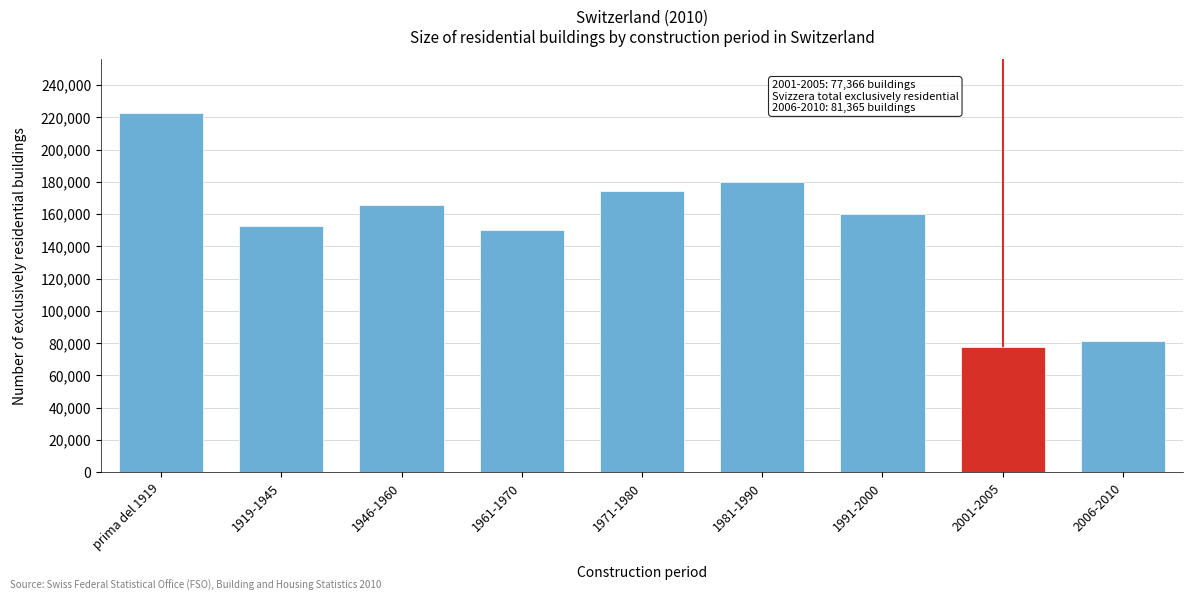

Reading right to left, list all the values displayed in this chart.

81365	77366	160217	179971	174541	150463	165809	152440	222661